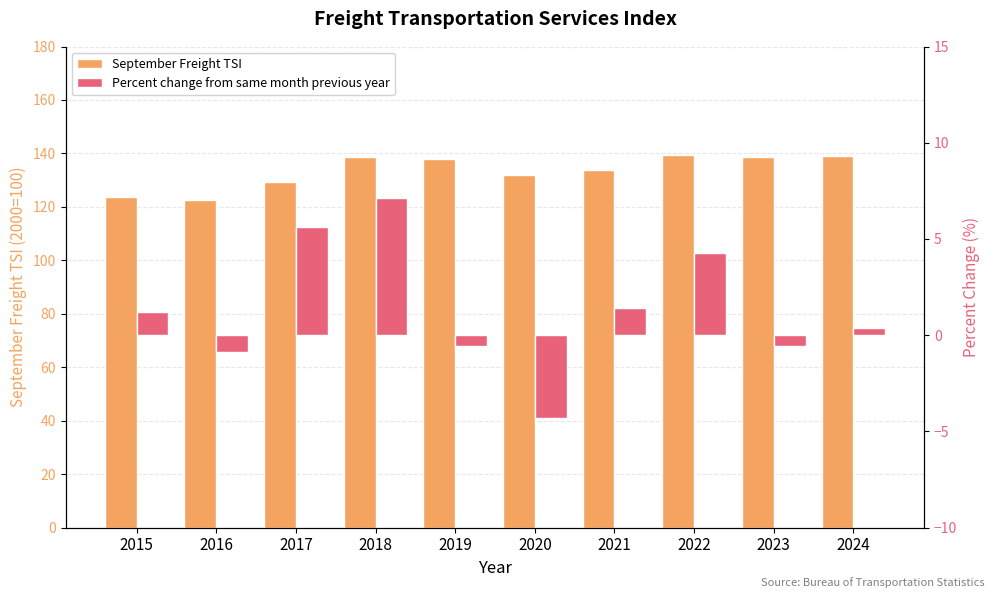

What is the difference between the highest and lowest values at 2016?

123.4